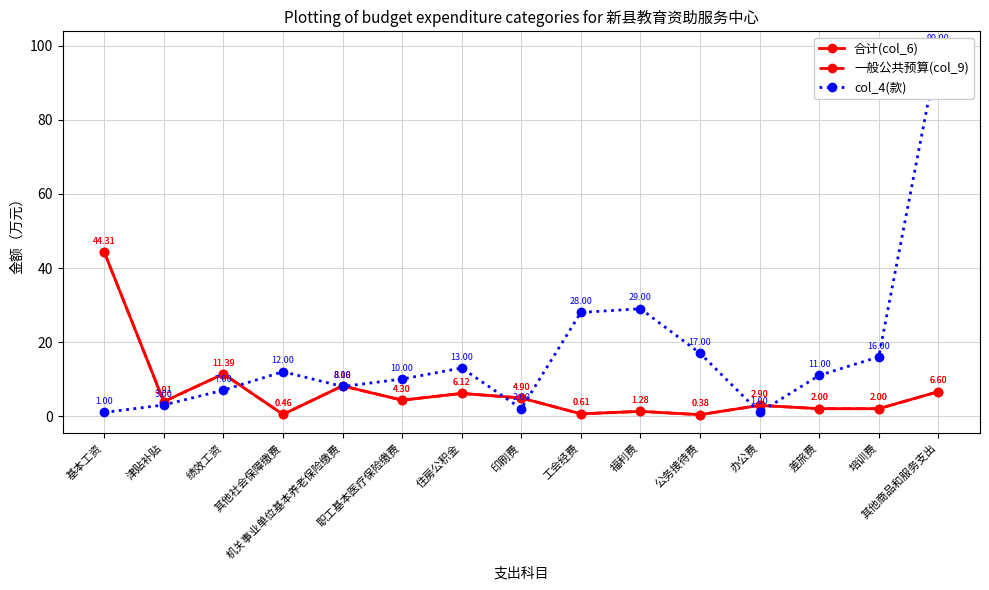

The 合计(col_6) series shows 4.3 at 职工基本医疗保险缴费. True or false?

True